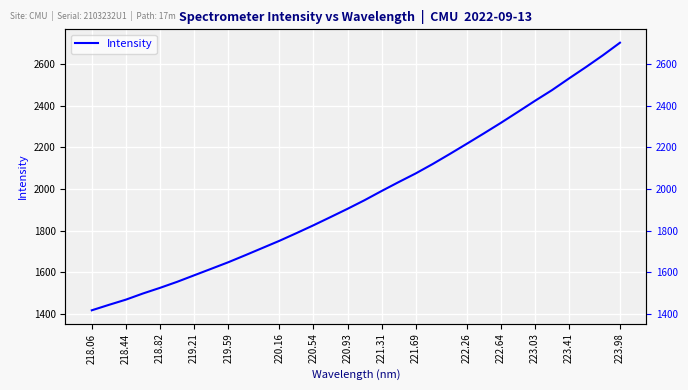

What is the minimum value shown in the chart?

1415.9